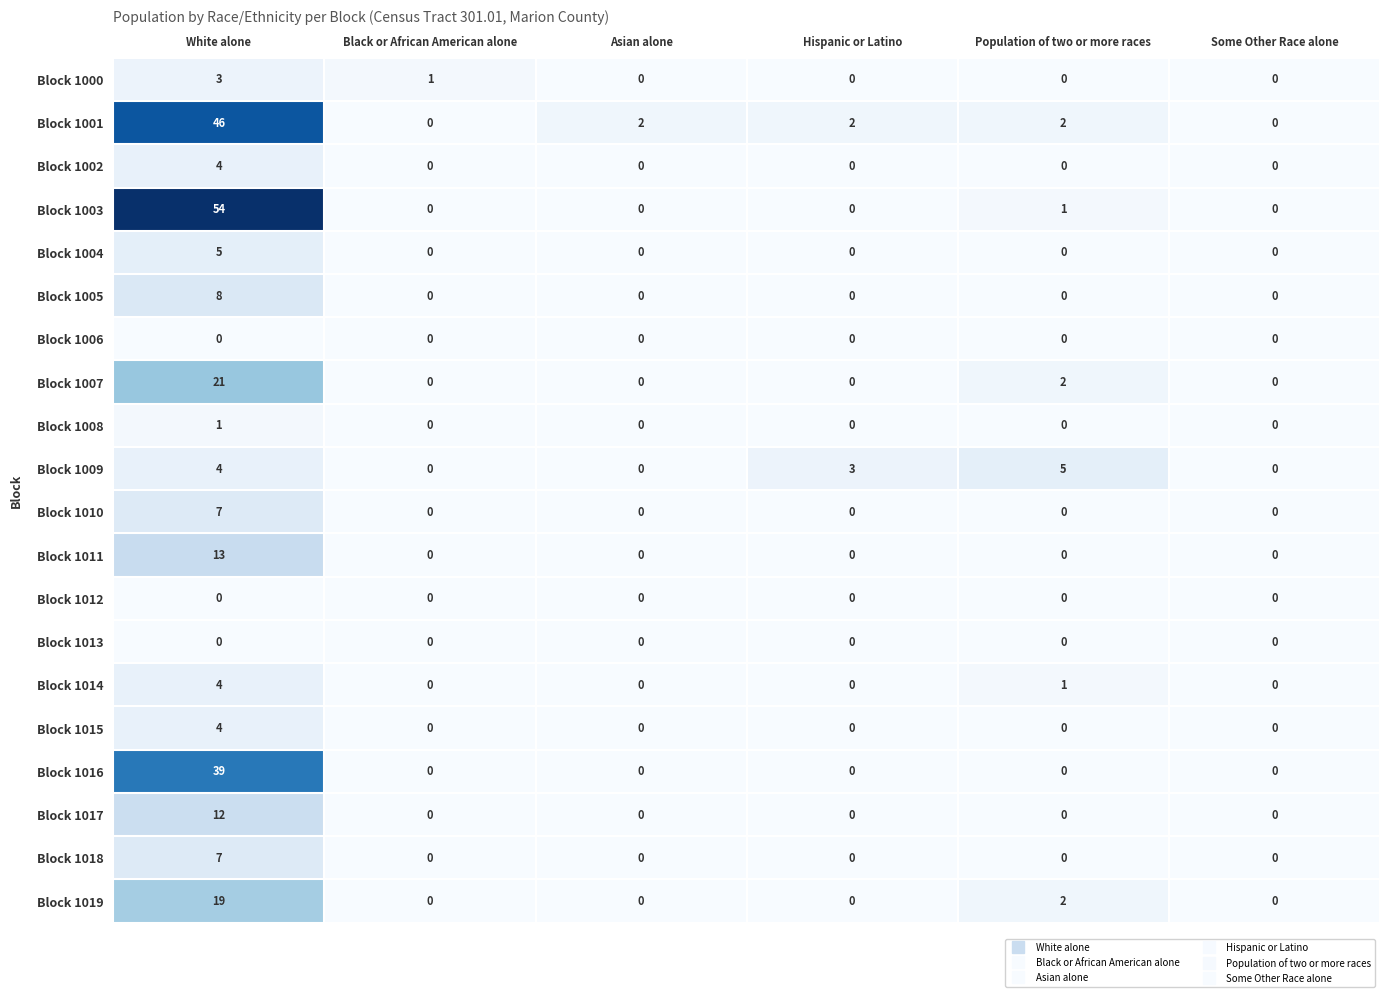

What is the sum of all Block 1017 values?

12